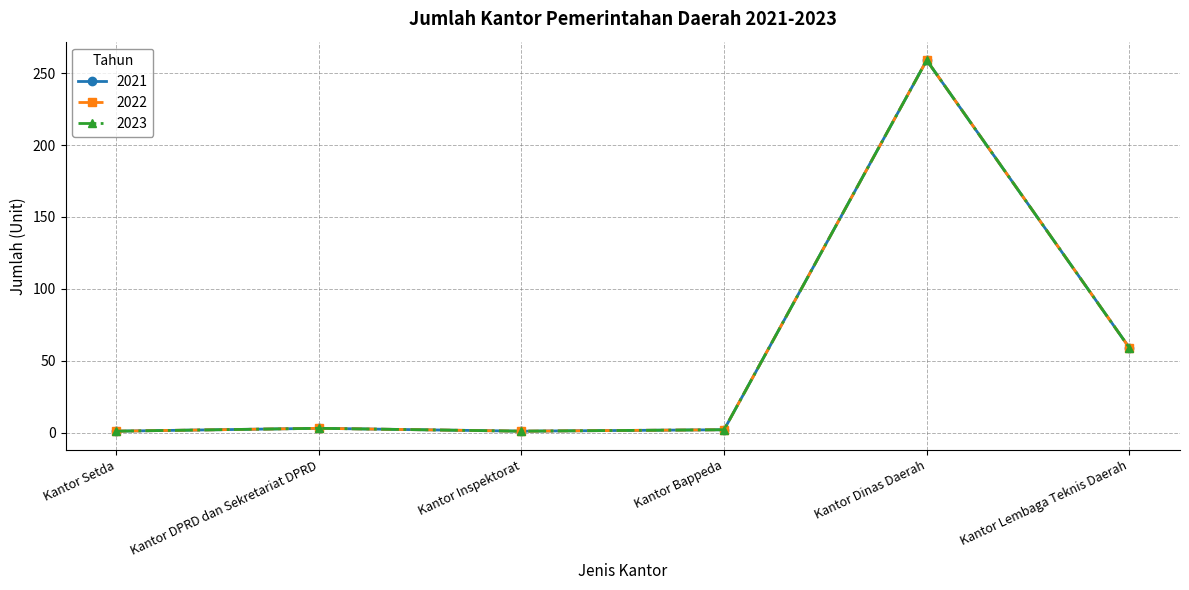

Is the value of 2021 at Kantor Bappeda greater than the value of 2022 at Kantor Dinas Daerah?

No